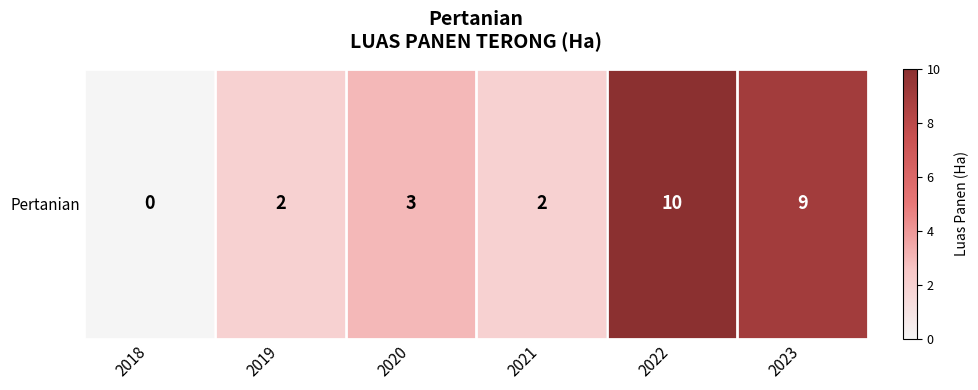

At which label does the data first exceed 3?

2022